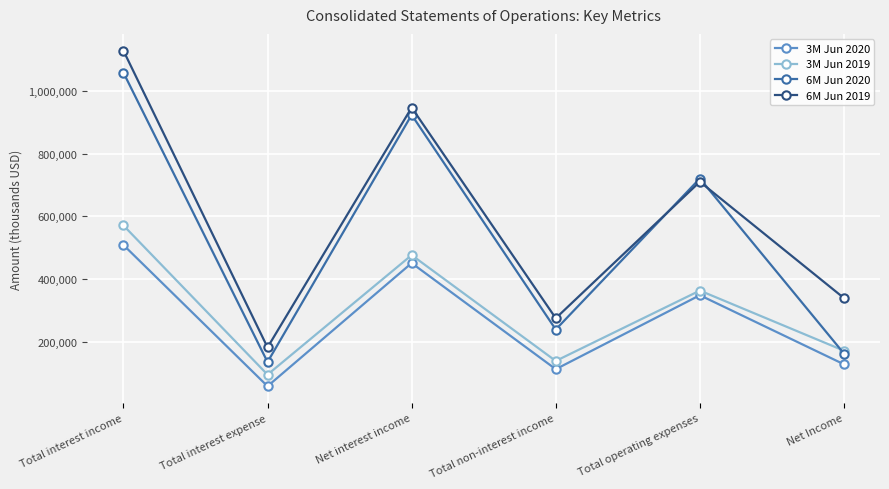

What is the sum of the 6M Jun 2019 values at Net Income and Total interest expense?

520700